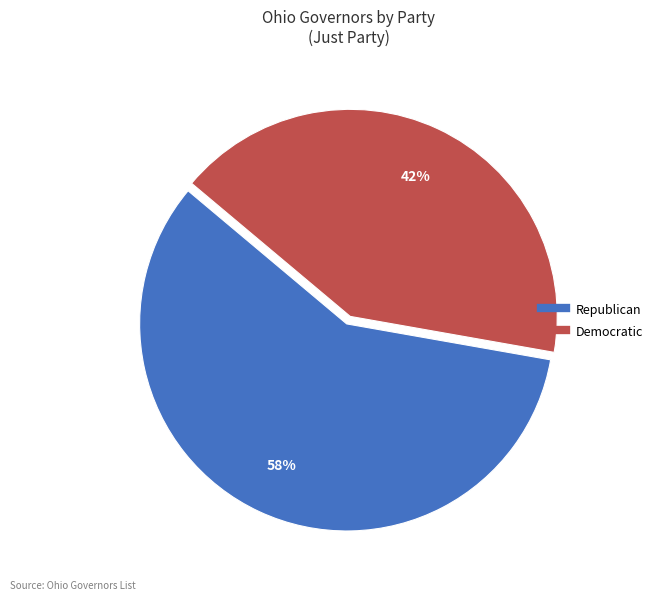

The Democratic slice represents 42% of the pie. True or false?

True